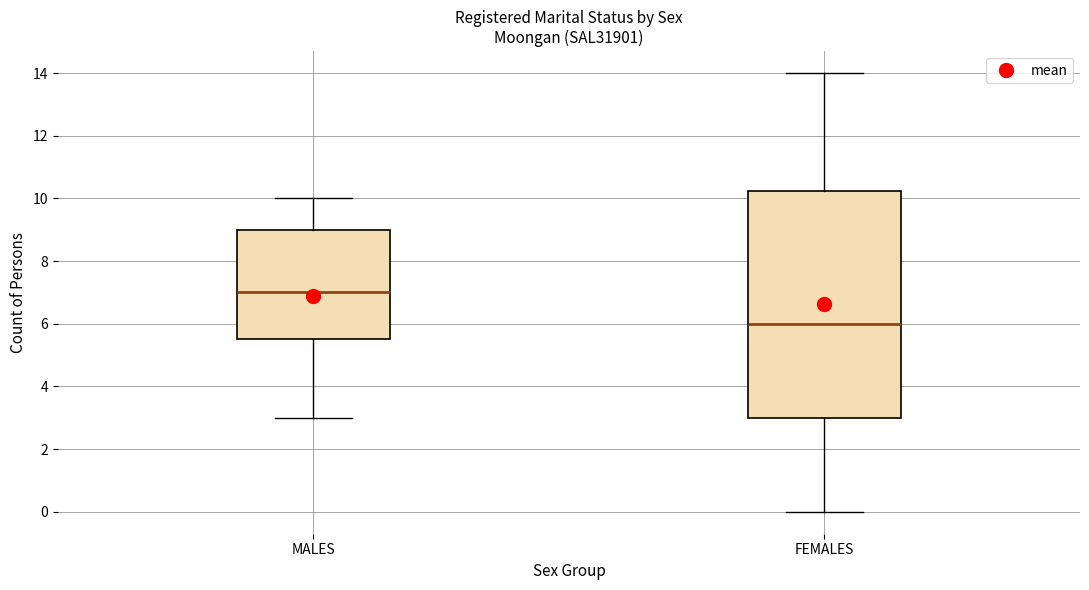

Which box's median line is the highest?

MALES